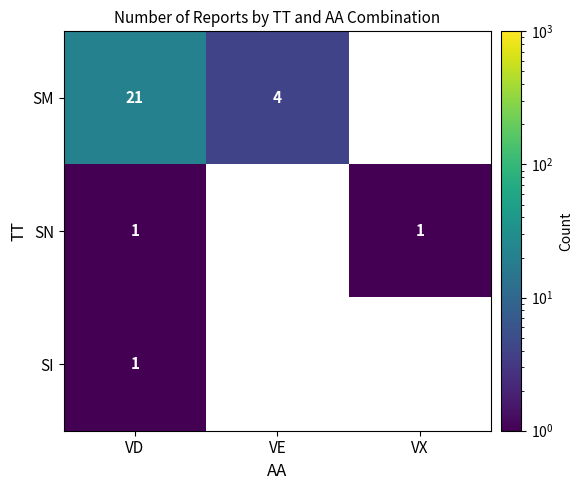

The value of SM at VD is 28. True or false?

False